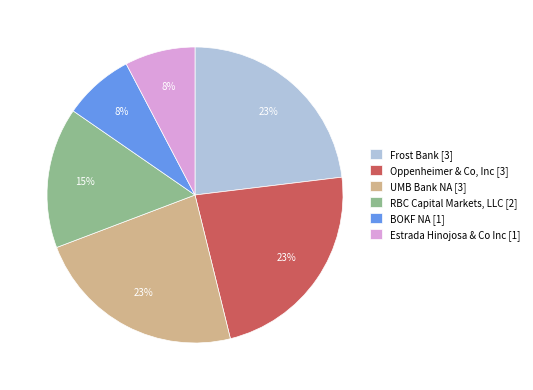

To the nearest percent, what is the combined percentage of Frost Bank and BOKF NA?

31%